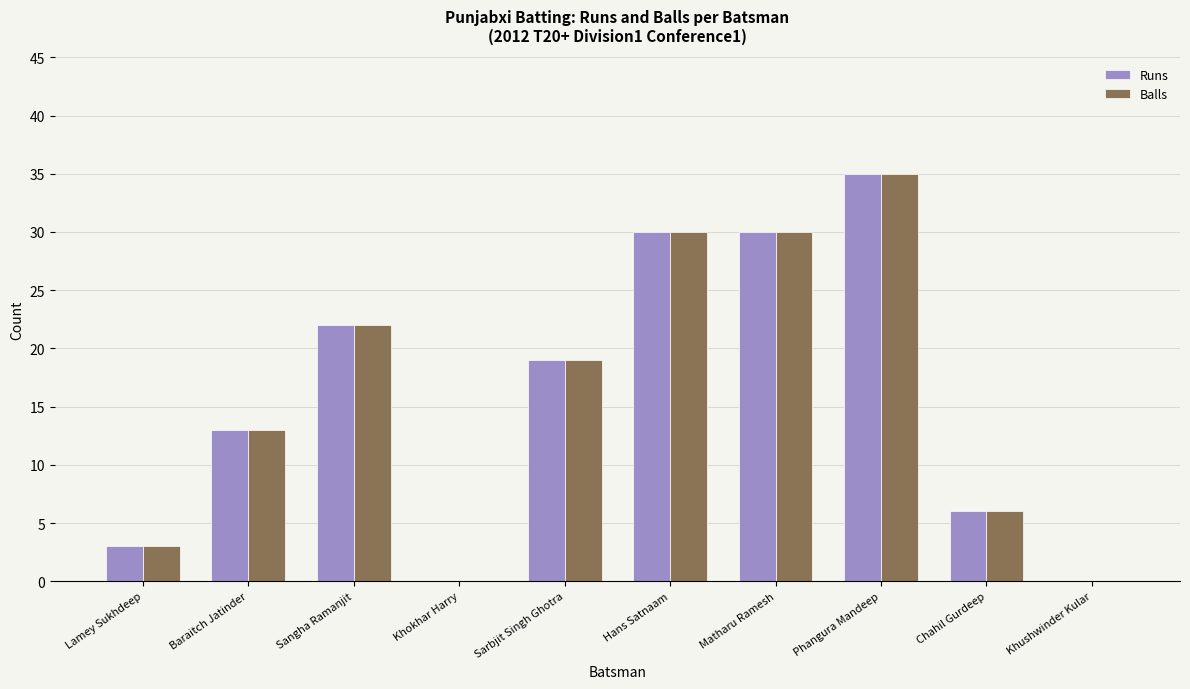

Does the chart contain stacked bars?

No